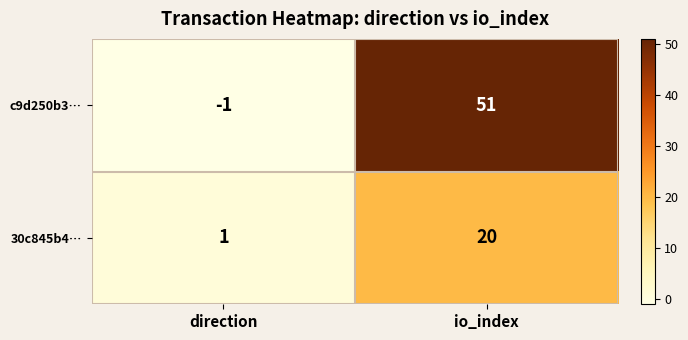

Reading left to right, transcribe all the data shown in this chart.

c9d250b3…: direction=-1	io_index=51
30c845b4…: direction=1	io_index=20